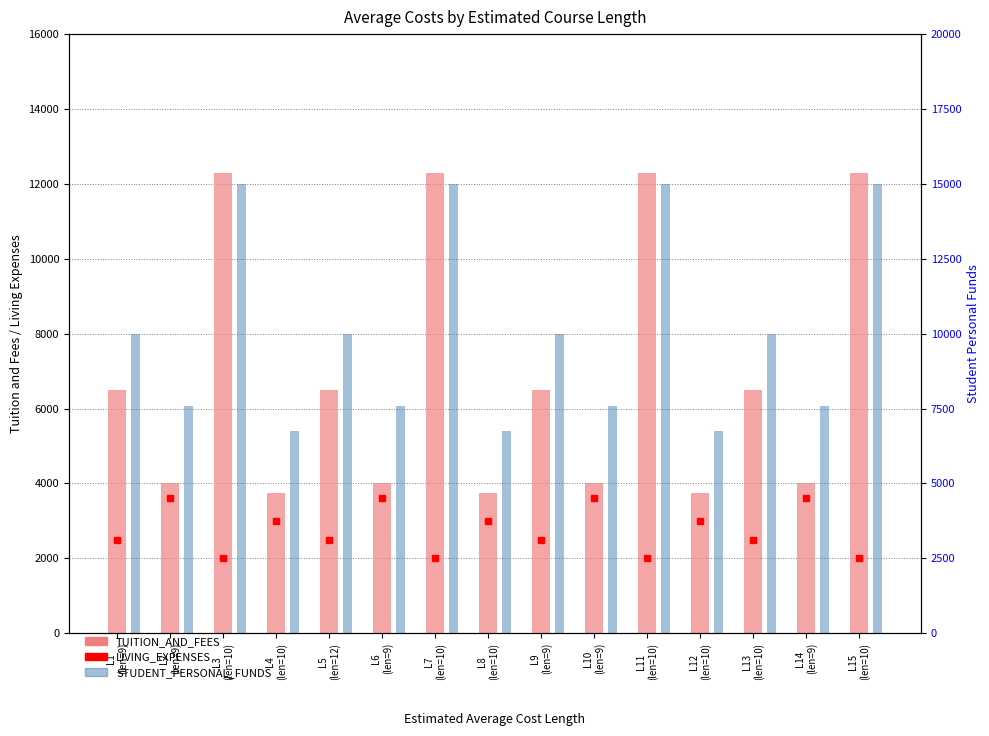

What is the value of the LIVING_EXPENSES bar at the 11th from the left?

2000